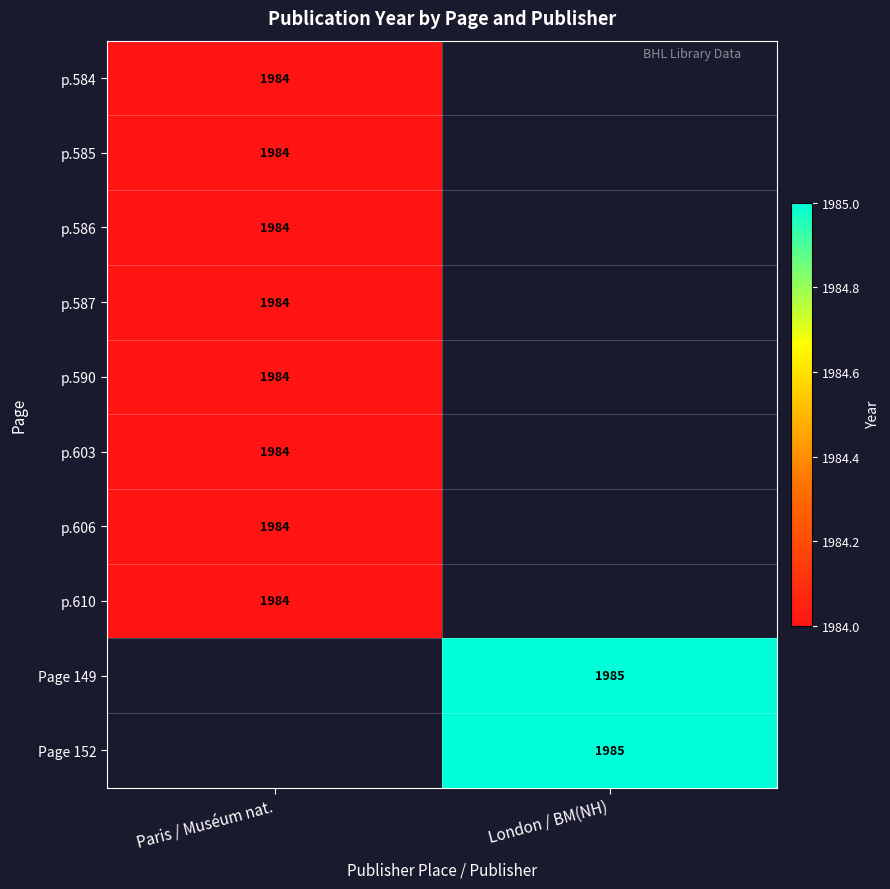

The value of Page 152 at London / BM(NH) is 1985. True or false?

True